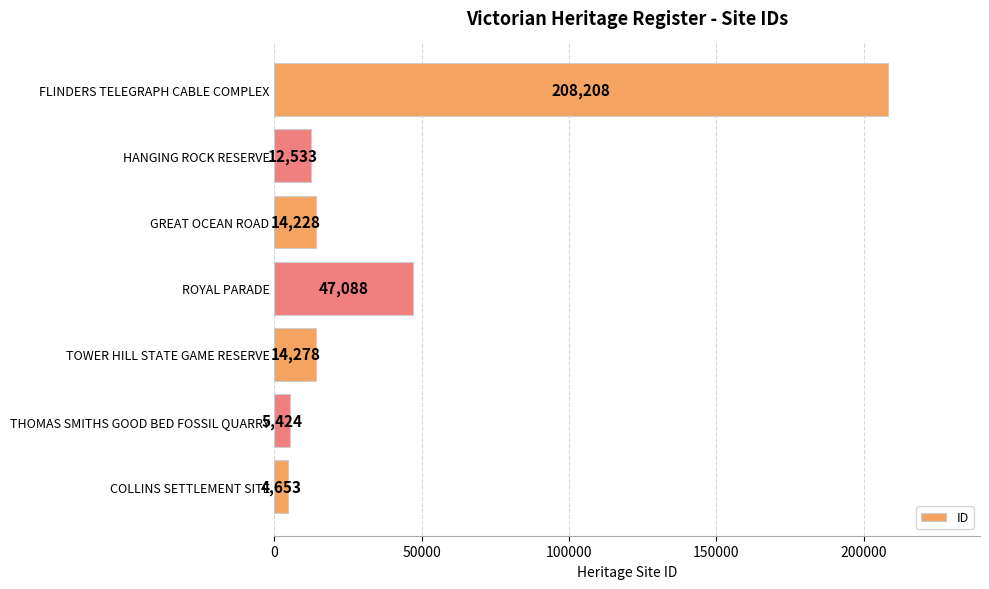

What is the sum of all values?

306412